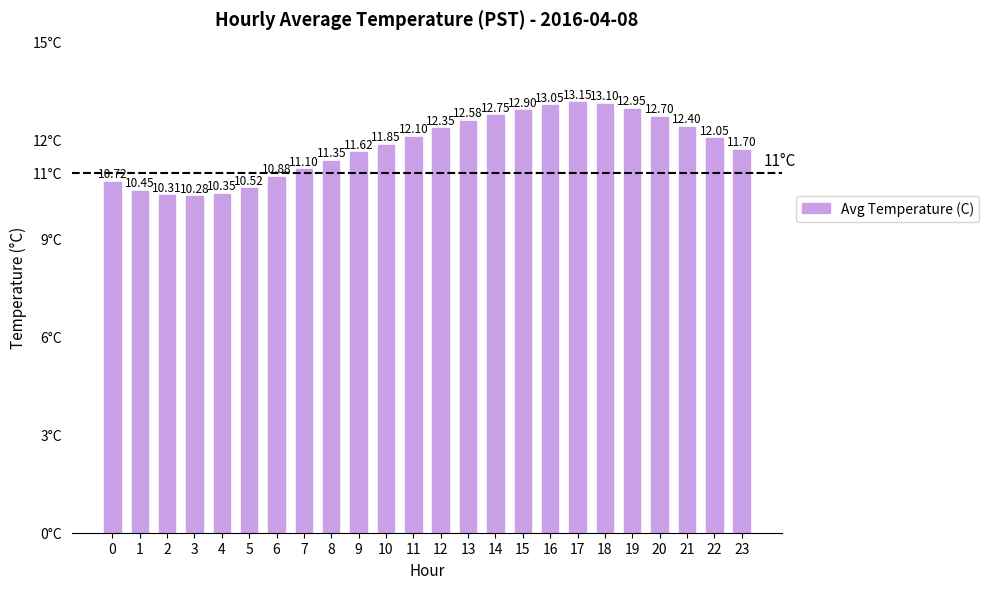

Which category has the lowest value across all series?

3